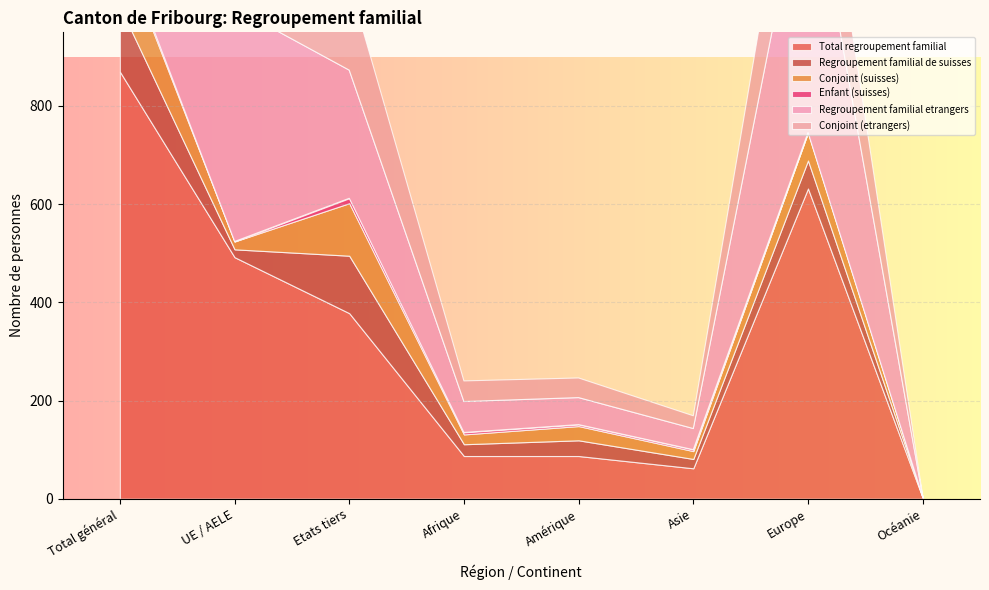

What is the difference between the maximum and minimum values in the Conjoint (suisses) series?

122